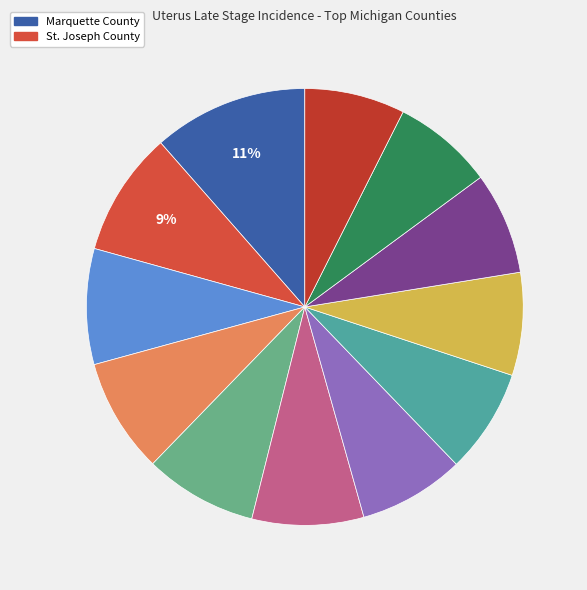

Which category has the smallest portion of the pie?

Macomb County